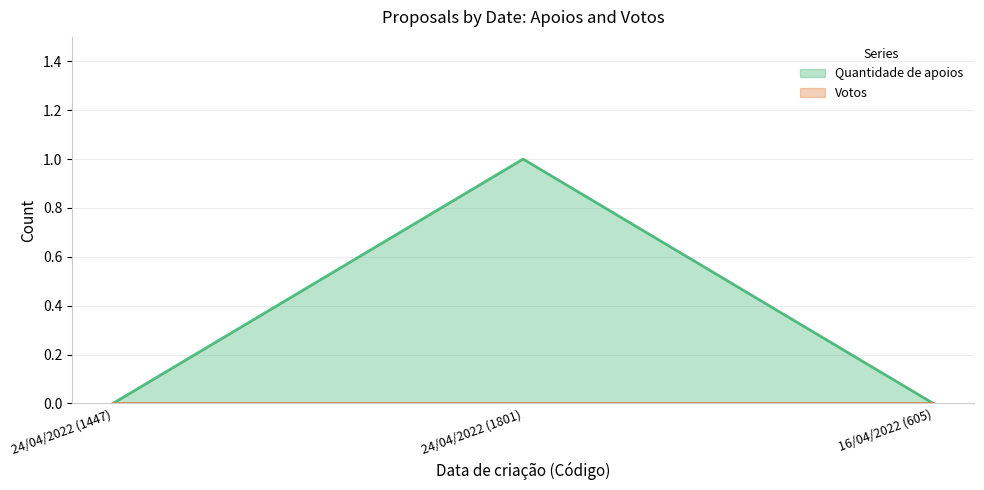

Reading right to left, list all the values displayed in this chart.

Quantidade de apoios (line): 0	1	0
Votos (line): 0	0	0